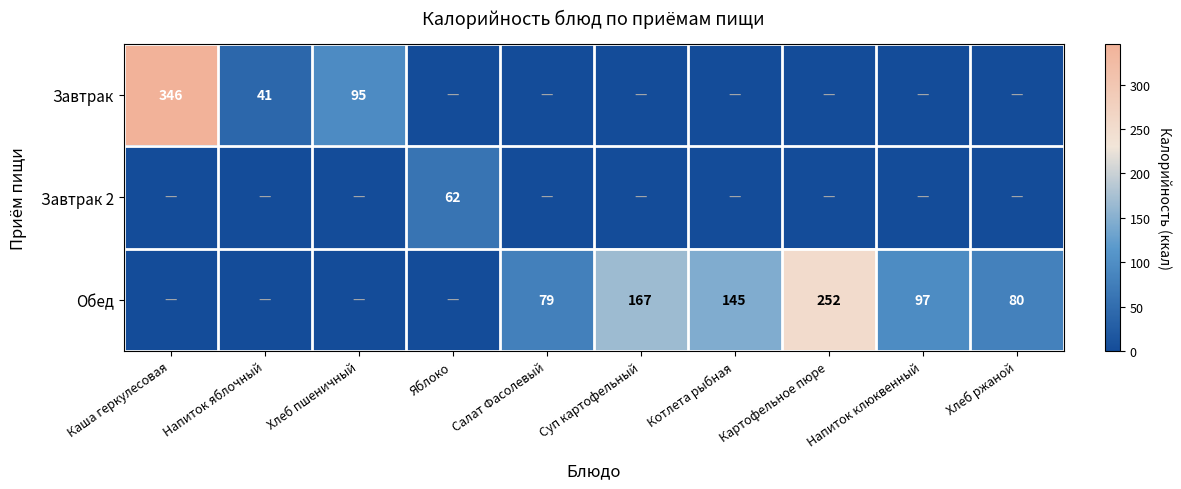

True or false: Обед has a value of 95 at Суп картофельный.

False